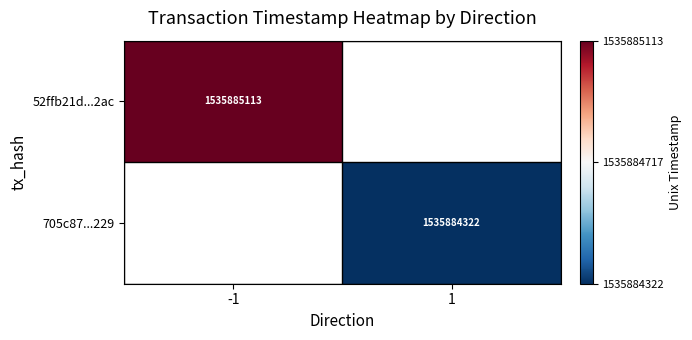

Reading right to left, transcribe all the data shown in this chart.

52ffb21d83a386dc786ecf01af303f3f6ccc2ac: time_stamp=1535885113	direction=-1
705c87ea6a96dd52964f4ba0d9cb4286be9c229: time_stamp=1535884322	direction=1